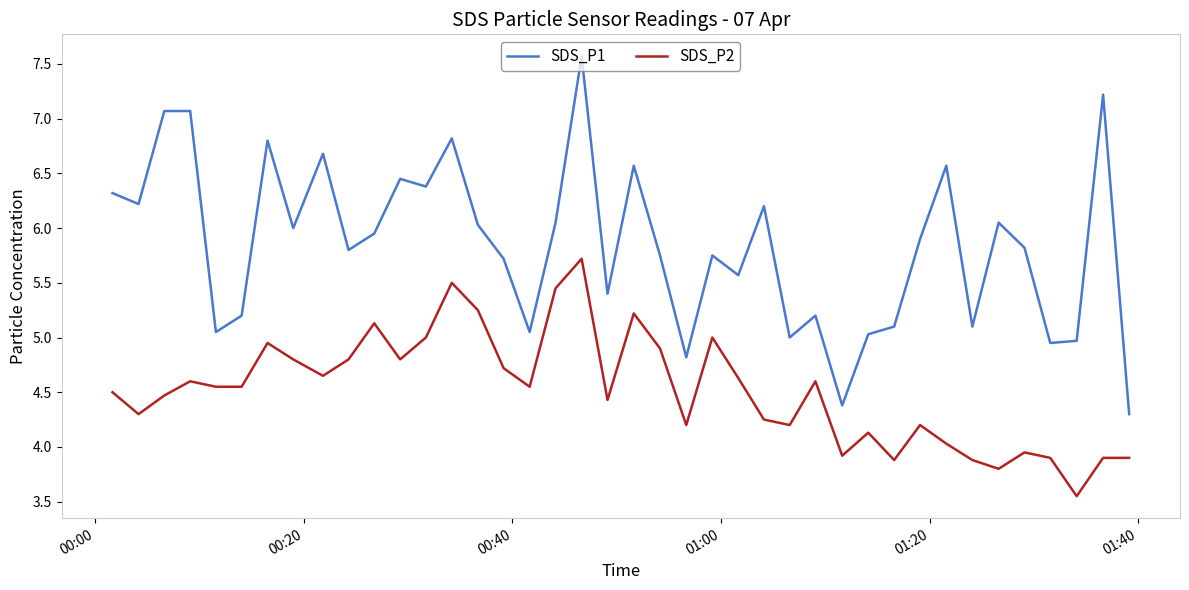

Which series has the largest range (max minus min)?

SDS_P1